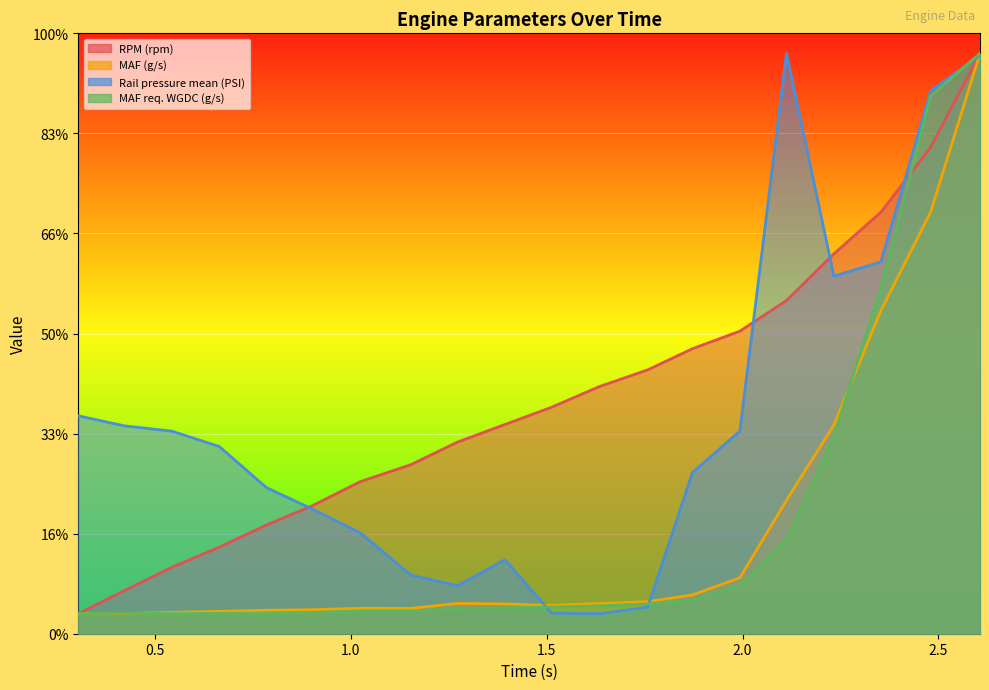

How many times do MAF req. WGDC (g/s) and RPM (rpm) cross each other?

1